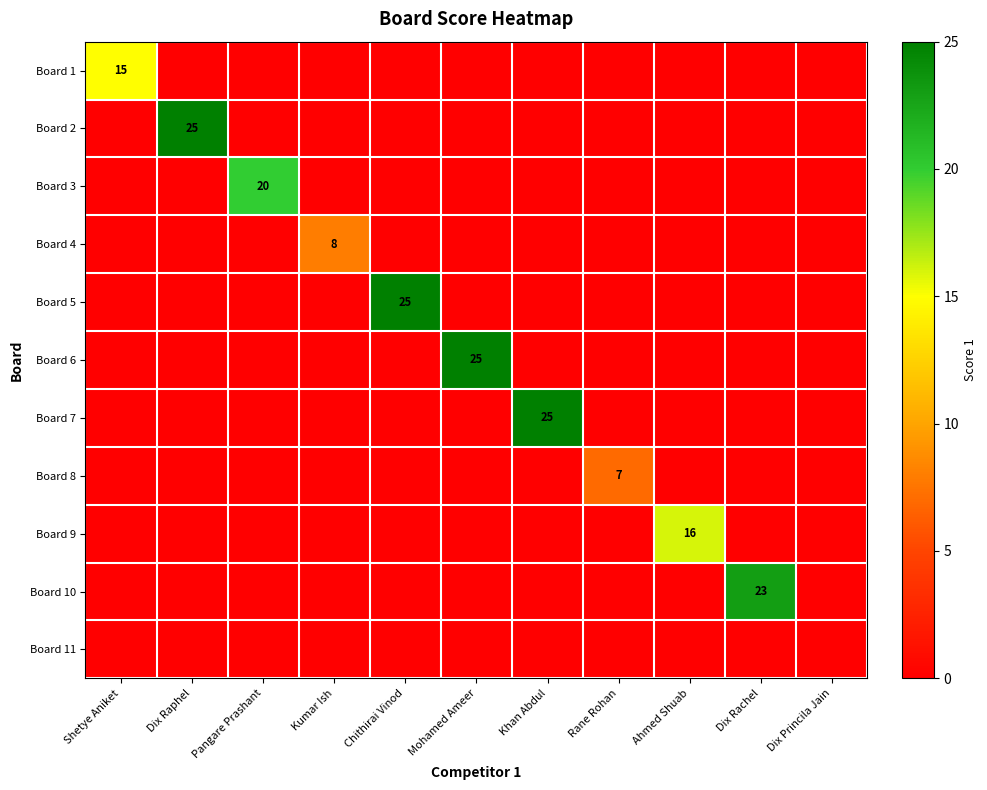

Is the value of Board 10 at Dix Rachel greater than the value of Board 1 at Shetye Aniket?

Yes